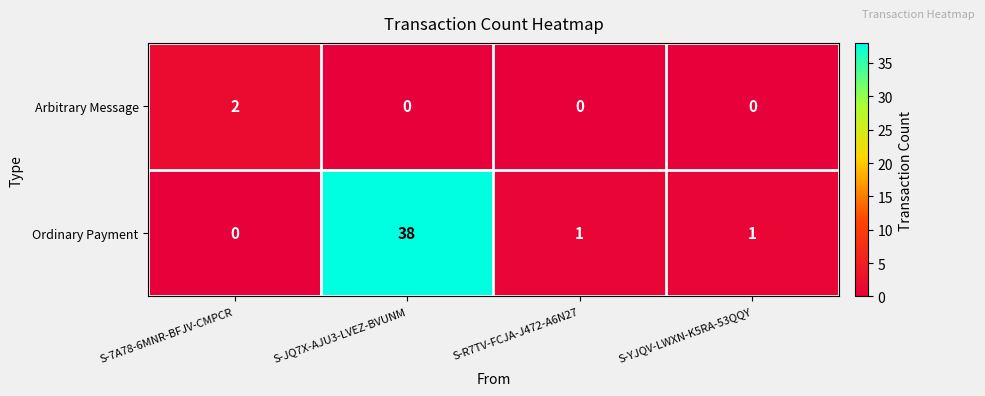

At which label does Arbitrary Message reach its peak?

S-7A78-6MNR-BFJV-CMPCR